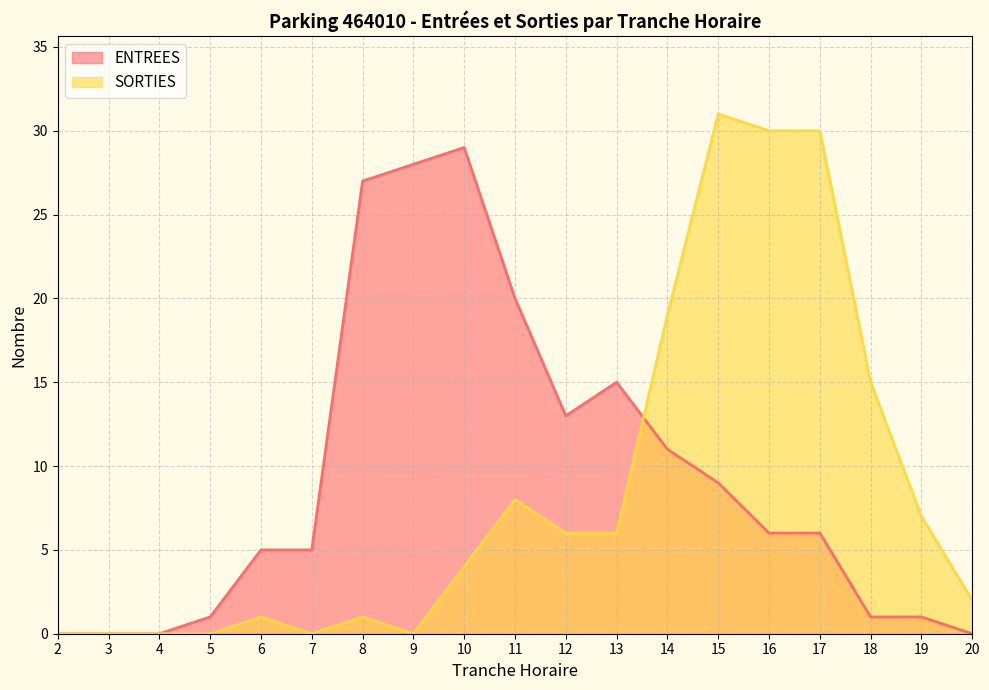

Is the value of ENTREES at 2 greater than the value of SORTIES at 8?

No